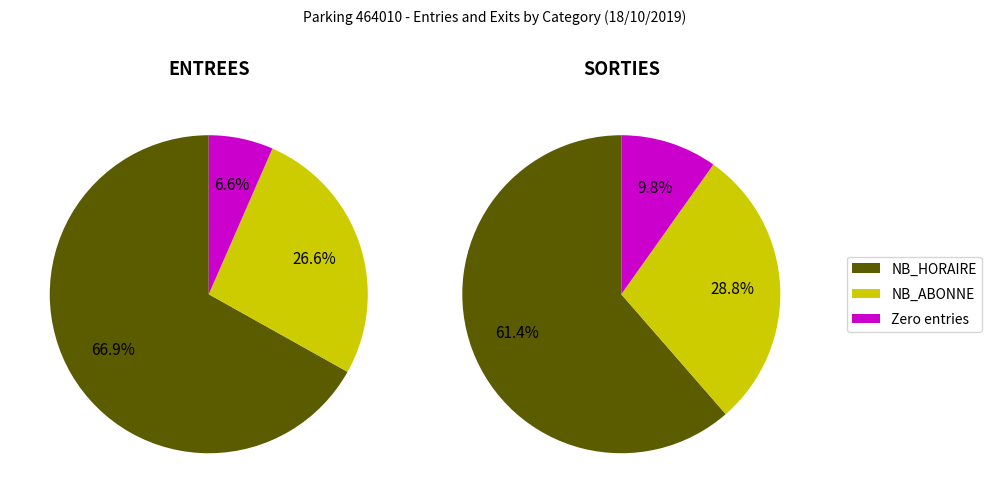

True or false: NB_ABONNE accounts for 10% of the total.

False